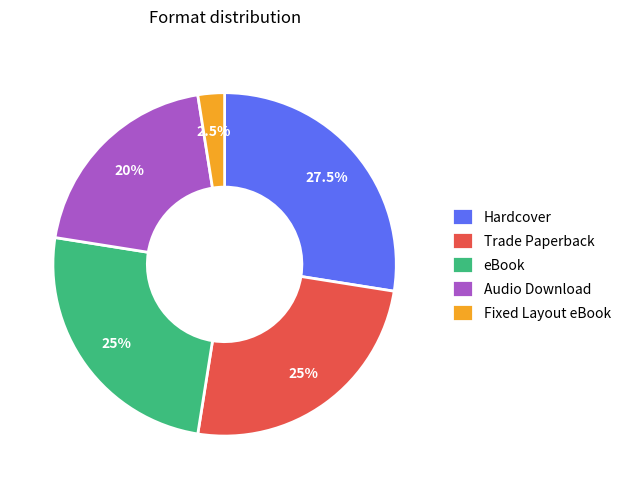

How many segments does this pie chart have?

5